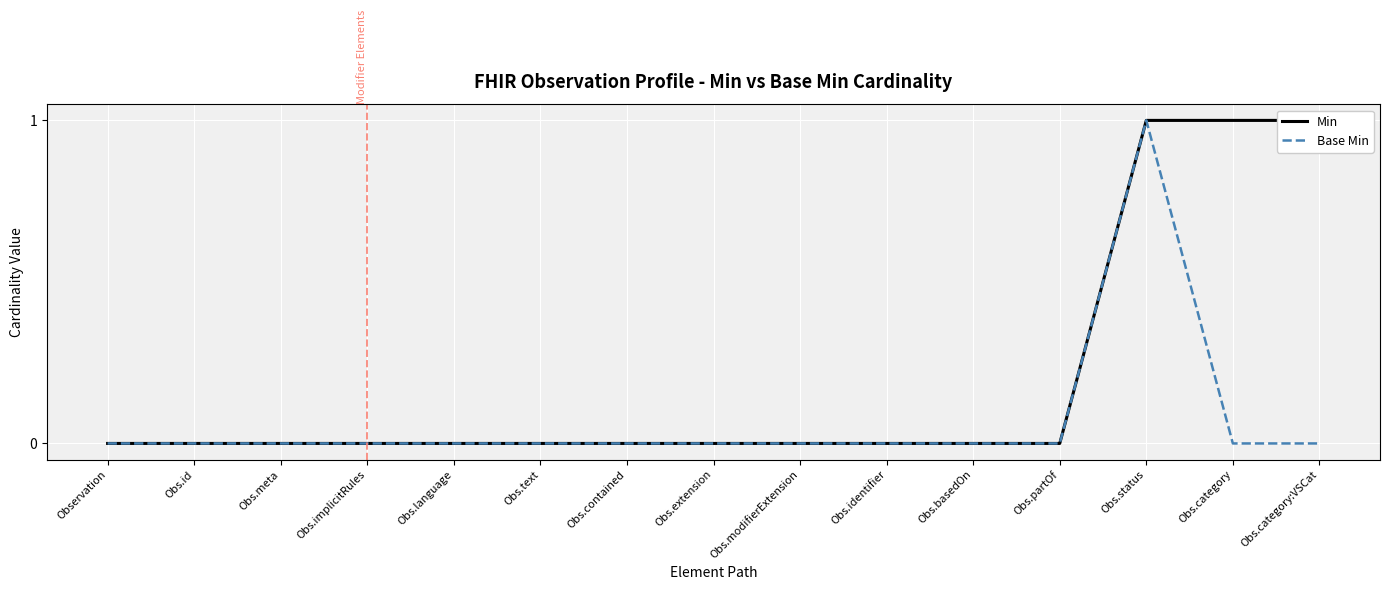

The Base Min series shows 0 at Obs.basedOn. True or false?

True